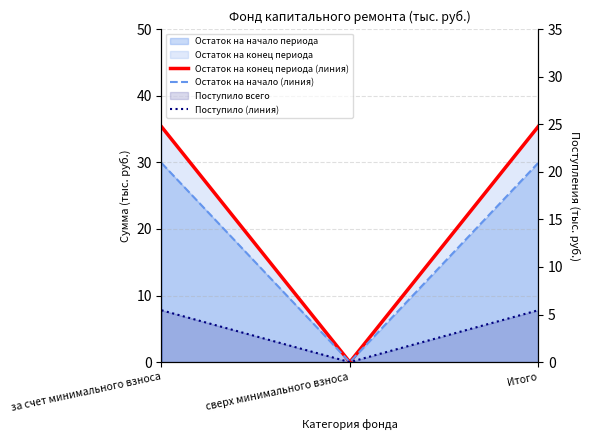

Reading left to right, list all the values displayed in this chart.

Остаток на конец периода (линия): 35.3	0.0	35.3
Остаток на начало (линия): 29.9	0.0	29.9
Поступило (линия): 5.5	0.0	5.5